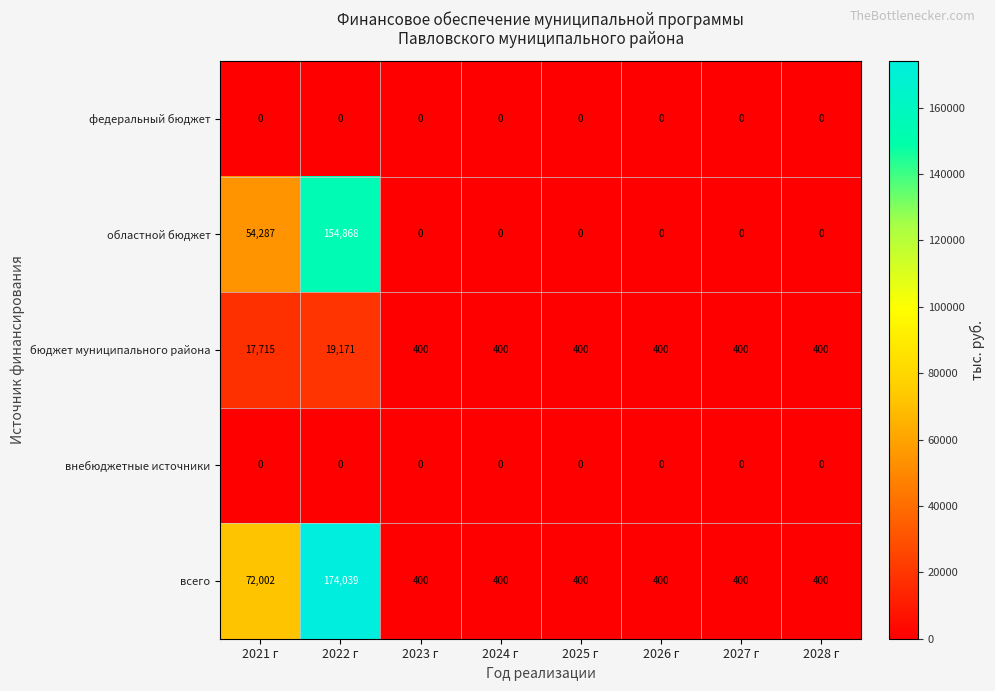

The бюджет муниципального района series shows 184 at 2024 г. True or false?

False